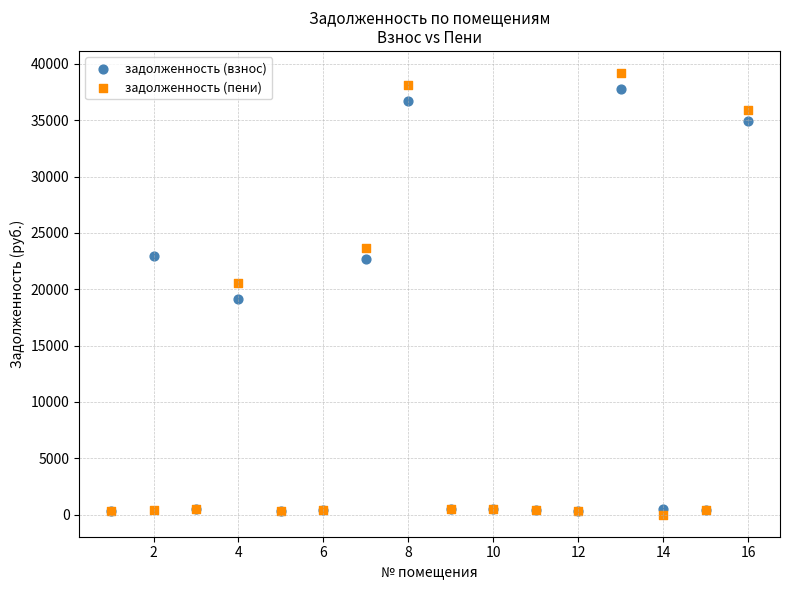

In the задолженность (пени) series, what Y value is closest to 19598?

20552.6